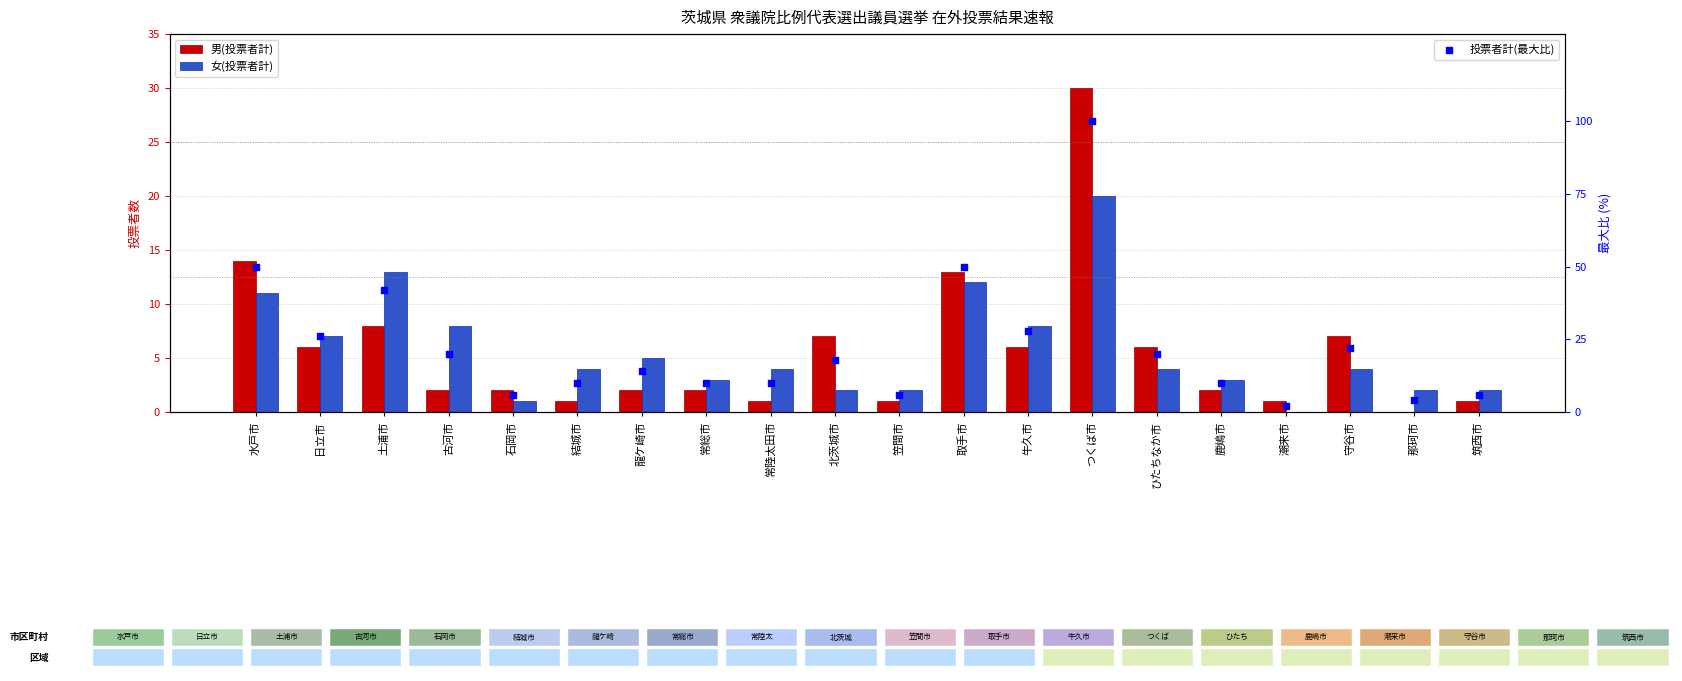

At which category is the sum across all series the highest?

つくば市